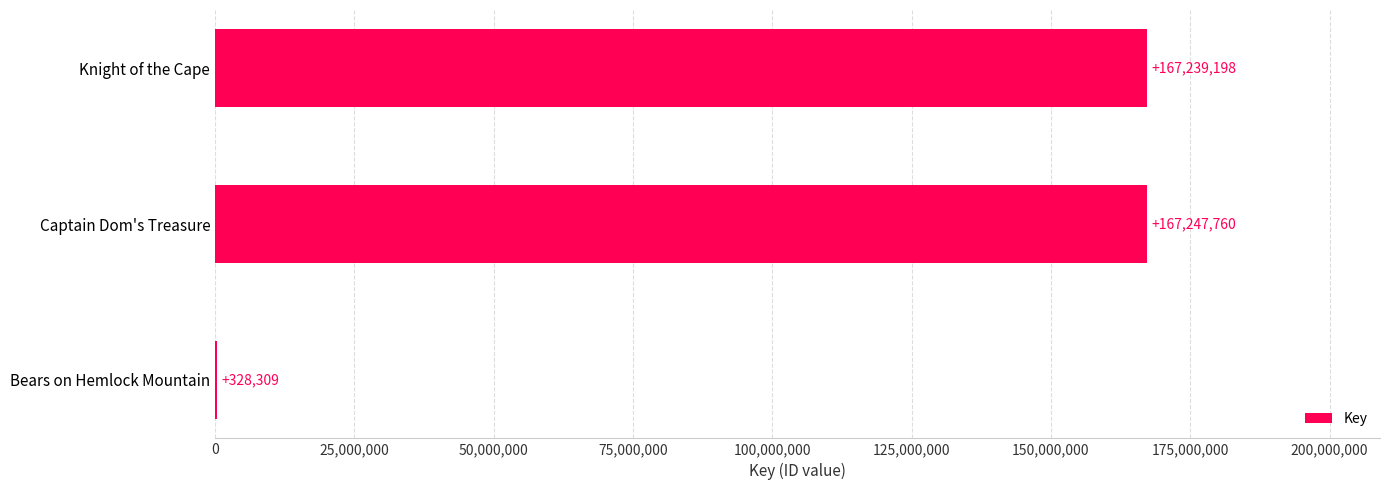

What is the change in value from Knight of the Cape to Captain Dom's Treasure?

+8562